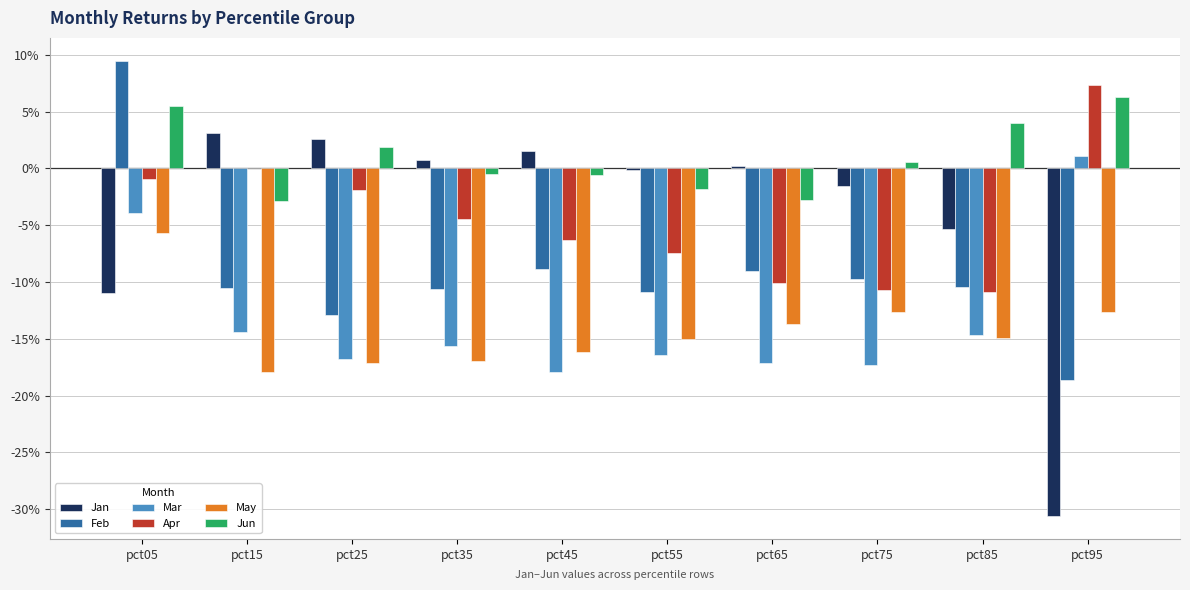

Are the bars grouped side by side (vs. stacked)?

Yes